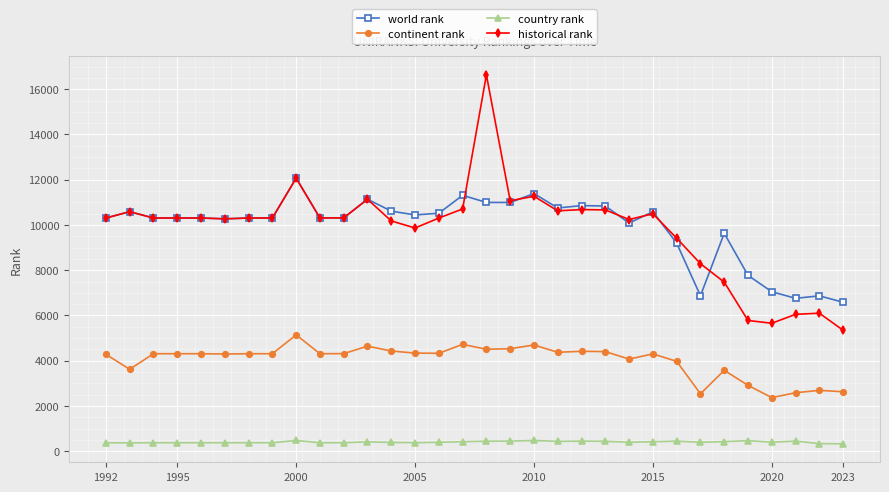

Does the chart display data point markers on the line(s)?

Yes